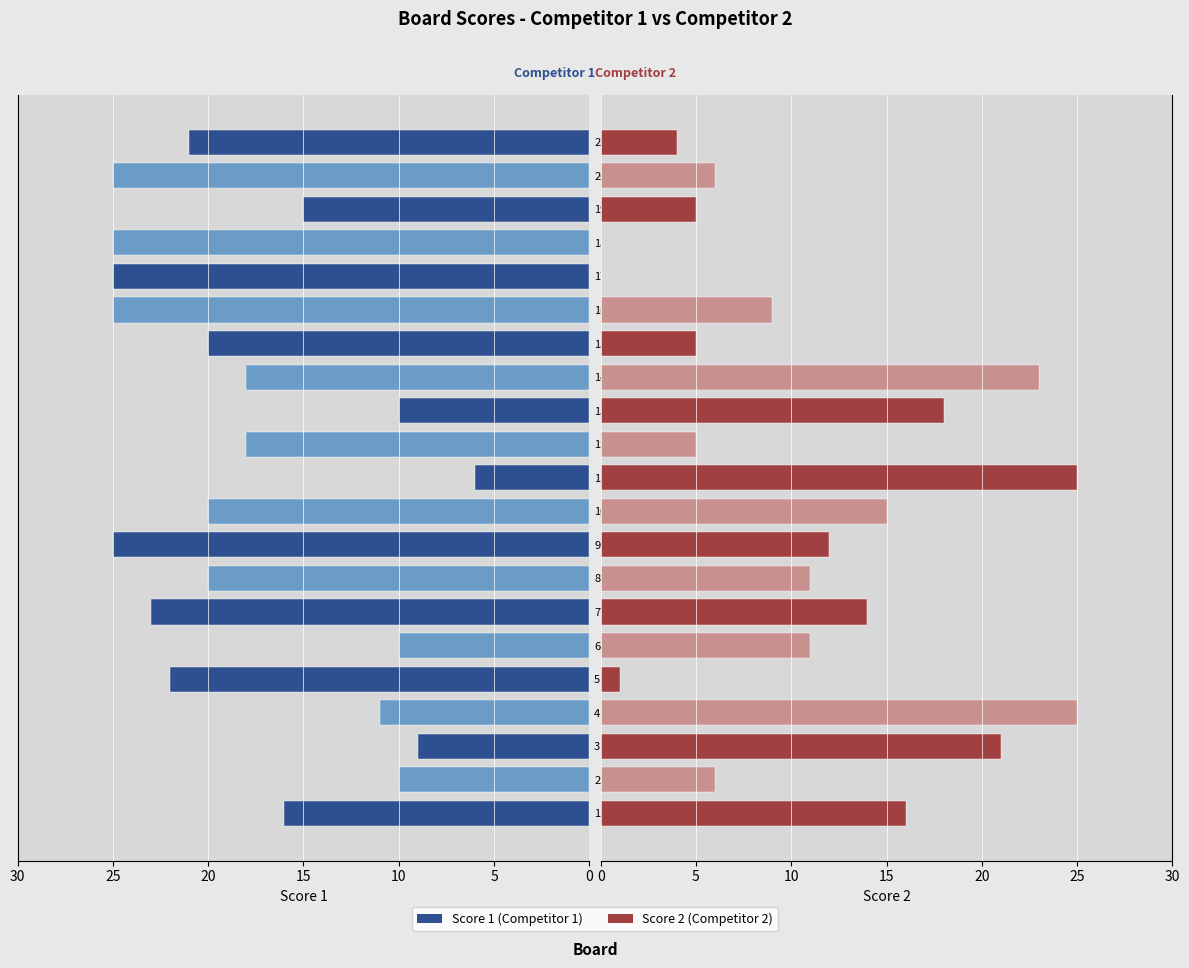

How many values in the Score 1 series exceed 20?

8